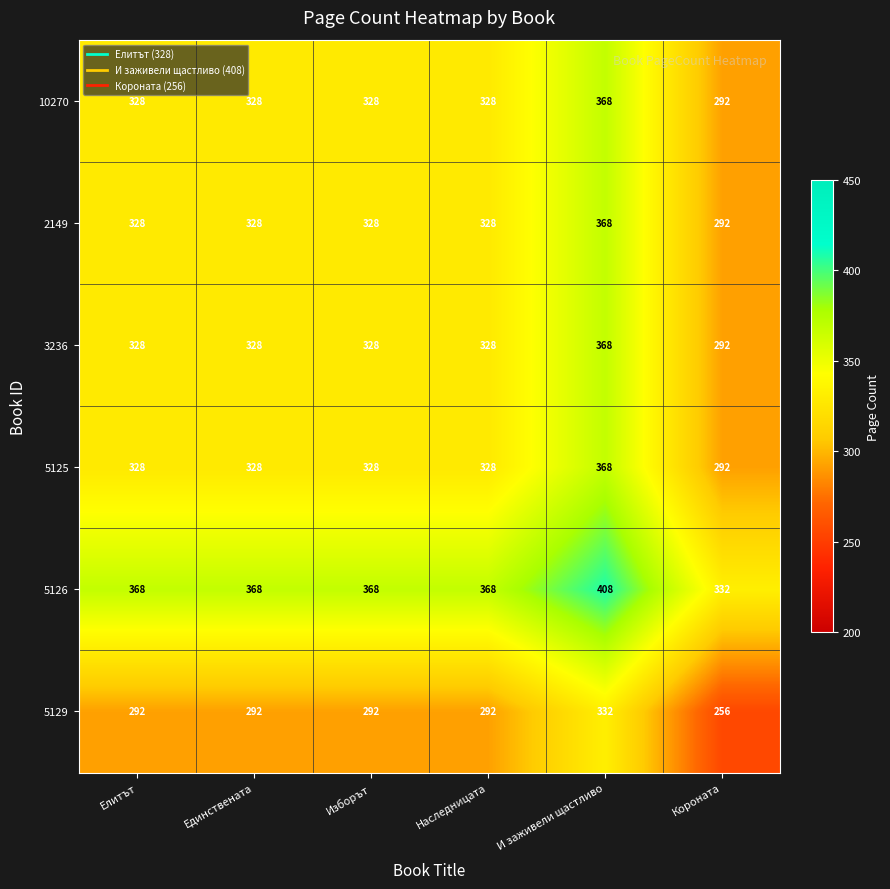

What is the difference between the highest and lowest values at И заживели щастливо?

76